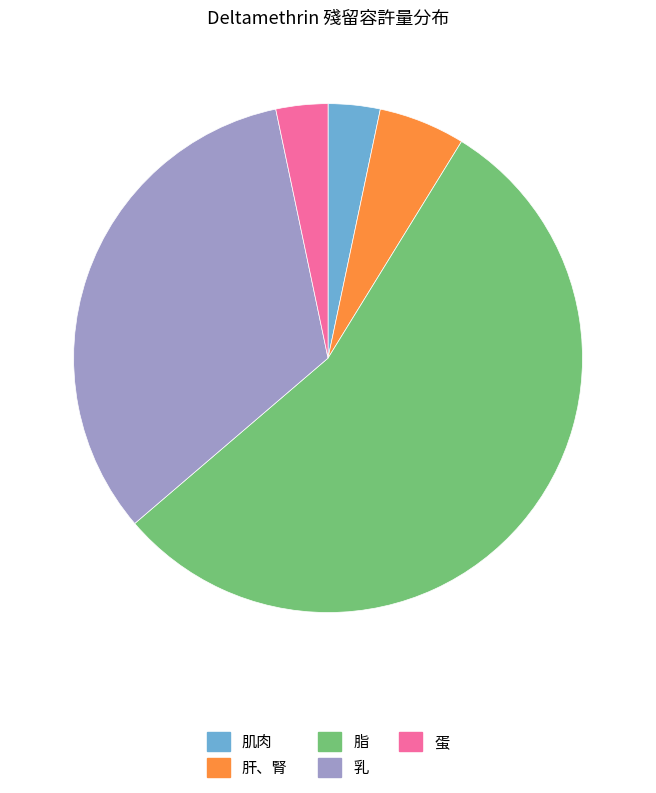

Is the sum of 脂 and 肌肉 greater than half?

Yes